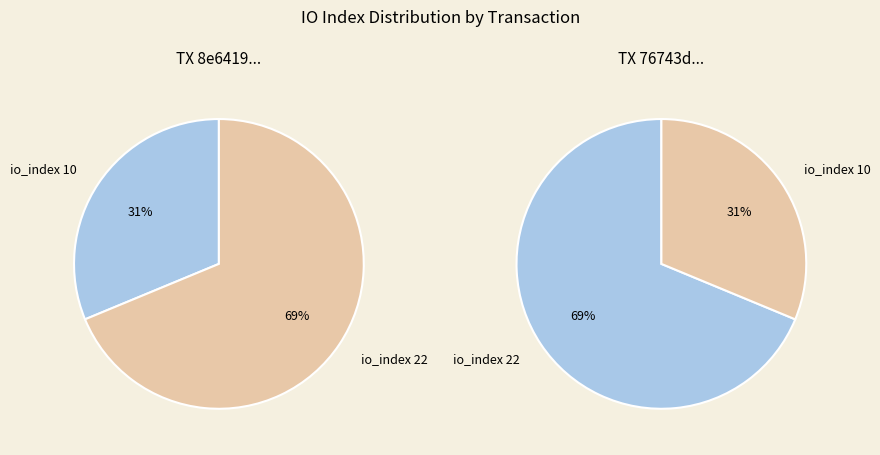

How much of the chart is everything except io_index 22?

31.2%